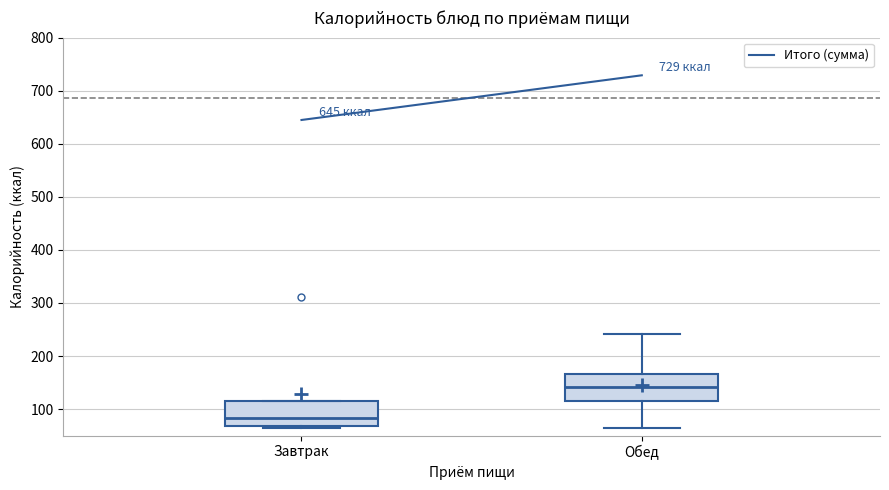

Reading left to right, transcribe this box plot: for each box, give where its median line is, the range the box spans, and where its two whiskers end, as read against the y-axis. The values are not printed on the chart, so give them approximately, as read against the axis.

Завтрак: median 80, box 70 to 120, whiskers 60 to 120
Обед: median 140, box 110 to 170, whiskers 60 to 240